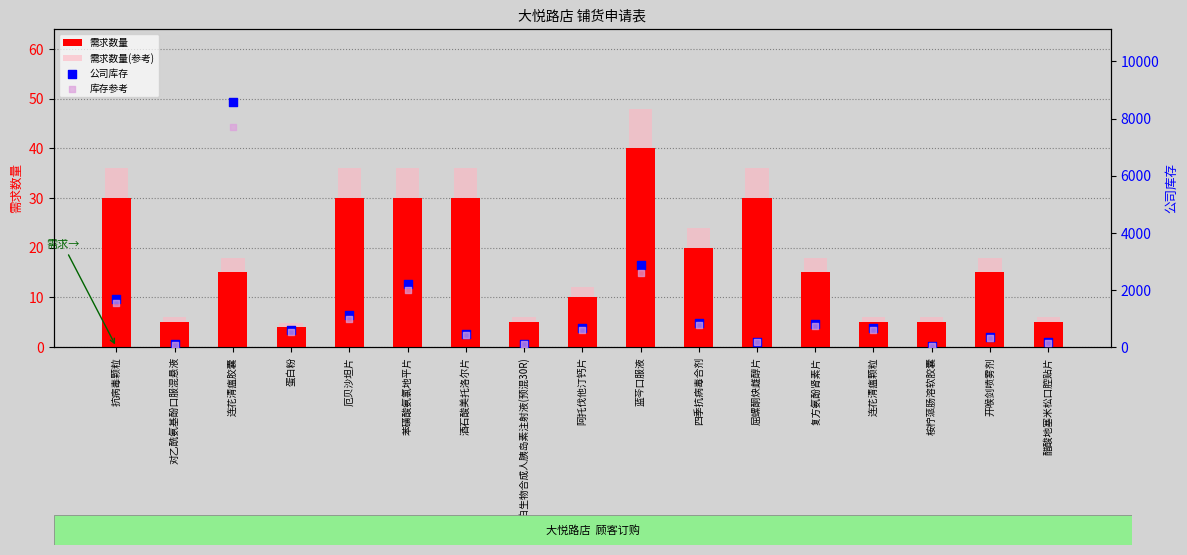

At which category is the sum across all series the highest?

连花清瘟胶囊